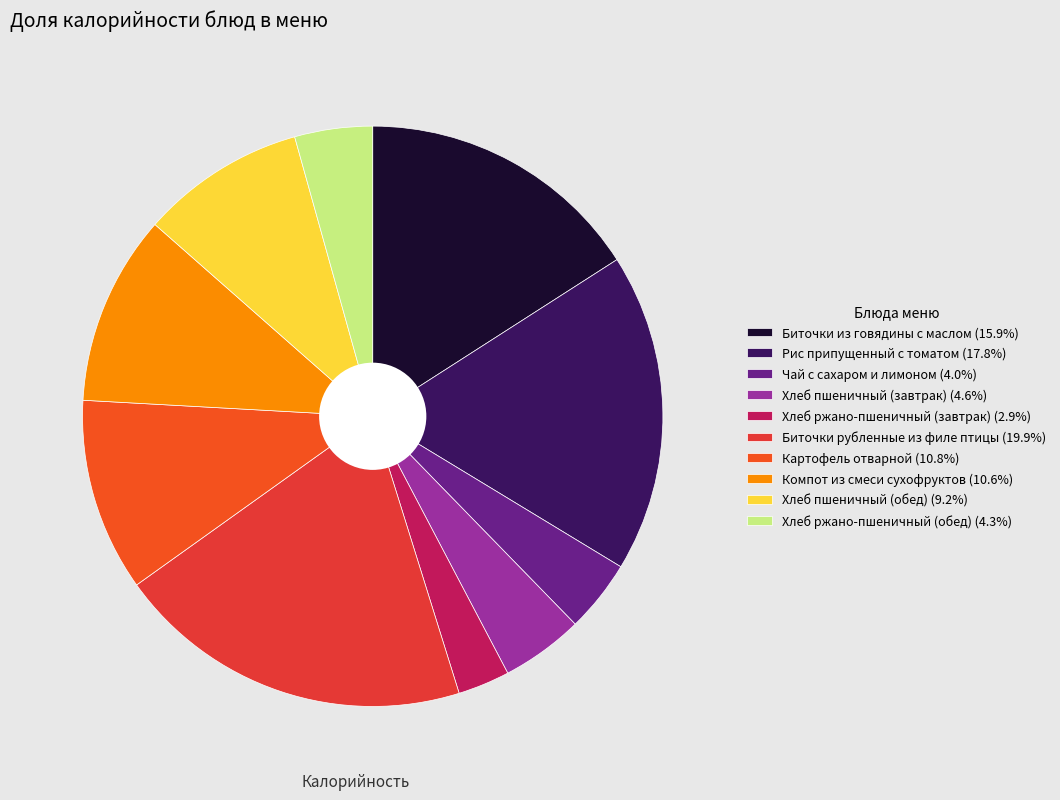

What portion of the pie excludes Чай с сахаром и лимоном?

96.0%